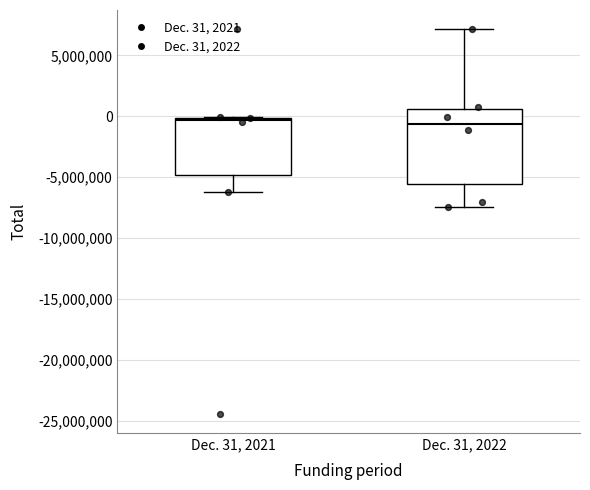

Reading left to right, read every box against the y-axis: the position of its median line, the range the box covers, and the ends of its whiskers. The values are not printed on the chart, so give them approximately, as read against the axis.

Dec. 31, 2021: median -500000, box -5000000 to 0, whiskers -6000000 to 0
Dec. 31, 2022: median -500000, box -5500000 to 500000, whiskers -7500000 to 7000000